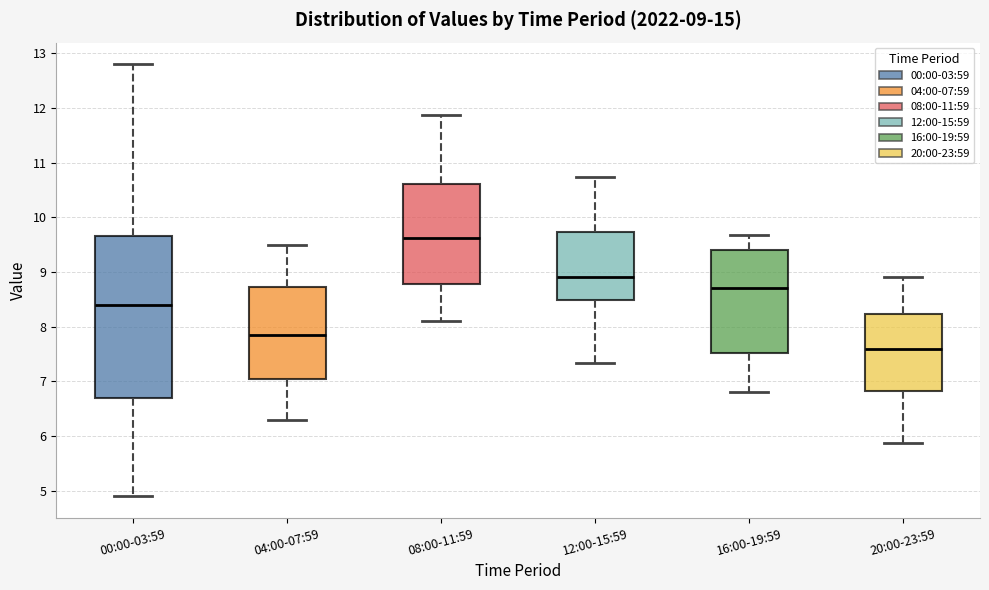

Which box's median line is the lowest?

20:00-23:59